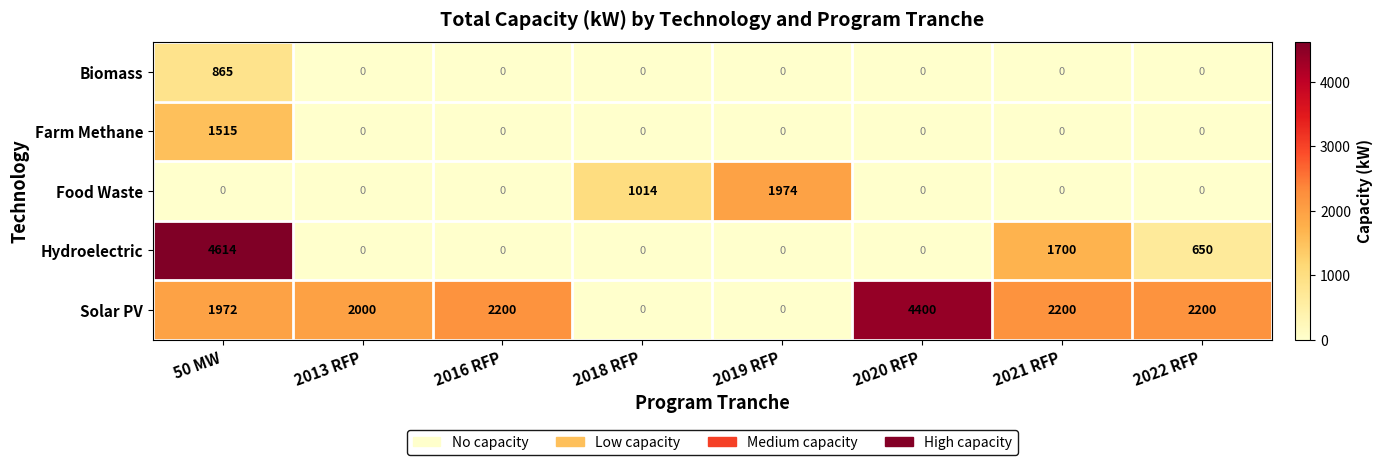

Which series changed the most between 2016 RFP and 2022 RFP?

Hydroelectric